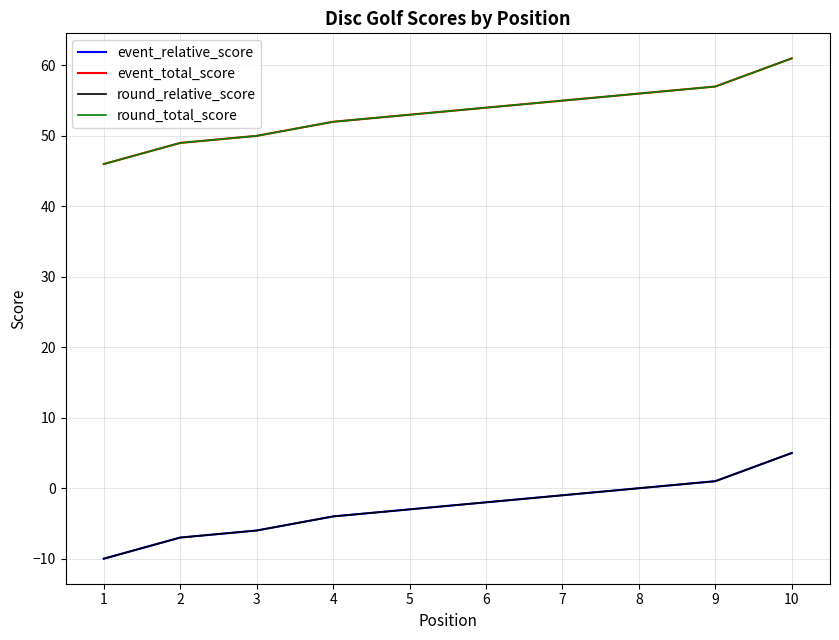

True or false: event_relative_score and event_total_score intersect in this chart.

False